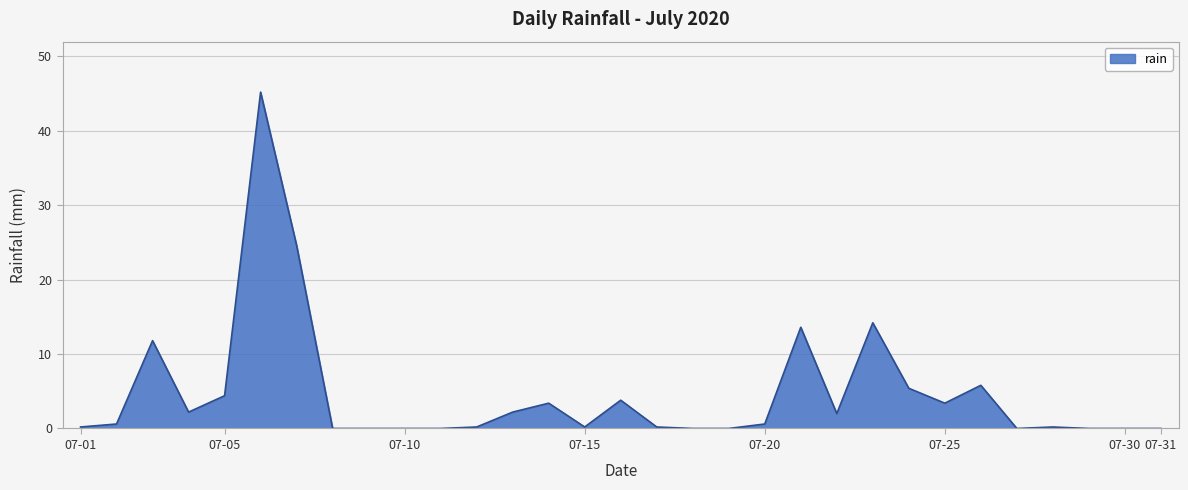

What is the average value?

4.7